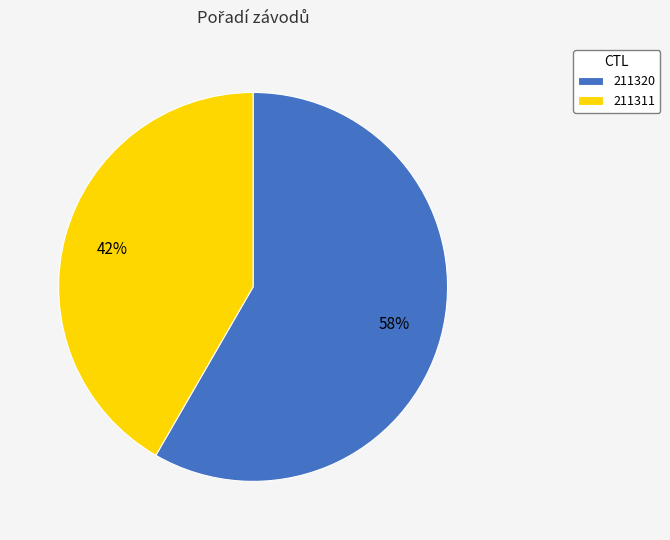

To the nearest percent, what is the average slice percentage?

50%